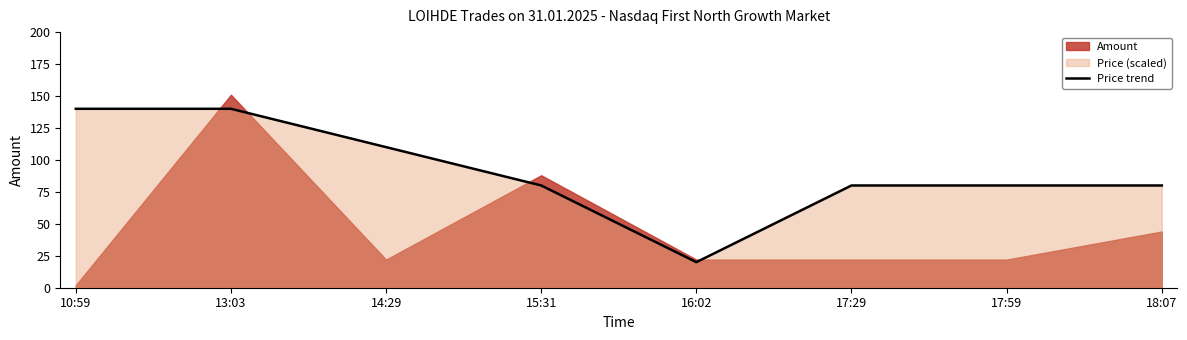

Does the chart display data point markers on the line(s)?

No